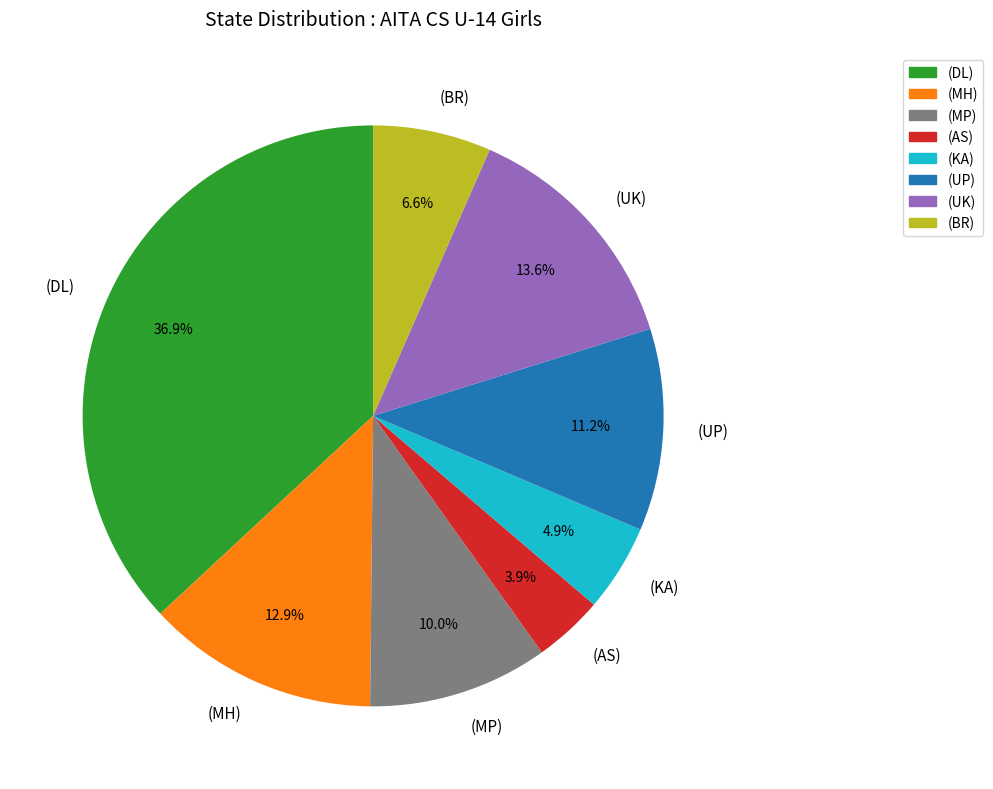

The (UP) slice represents 1% of the pie. True or false?

False